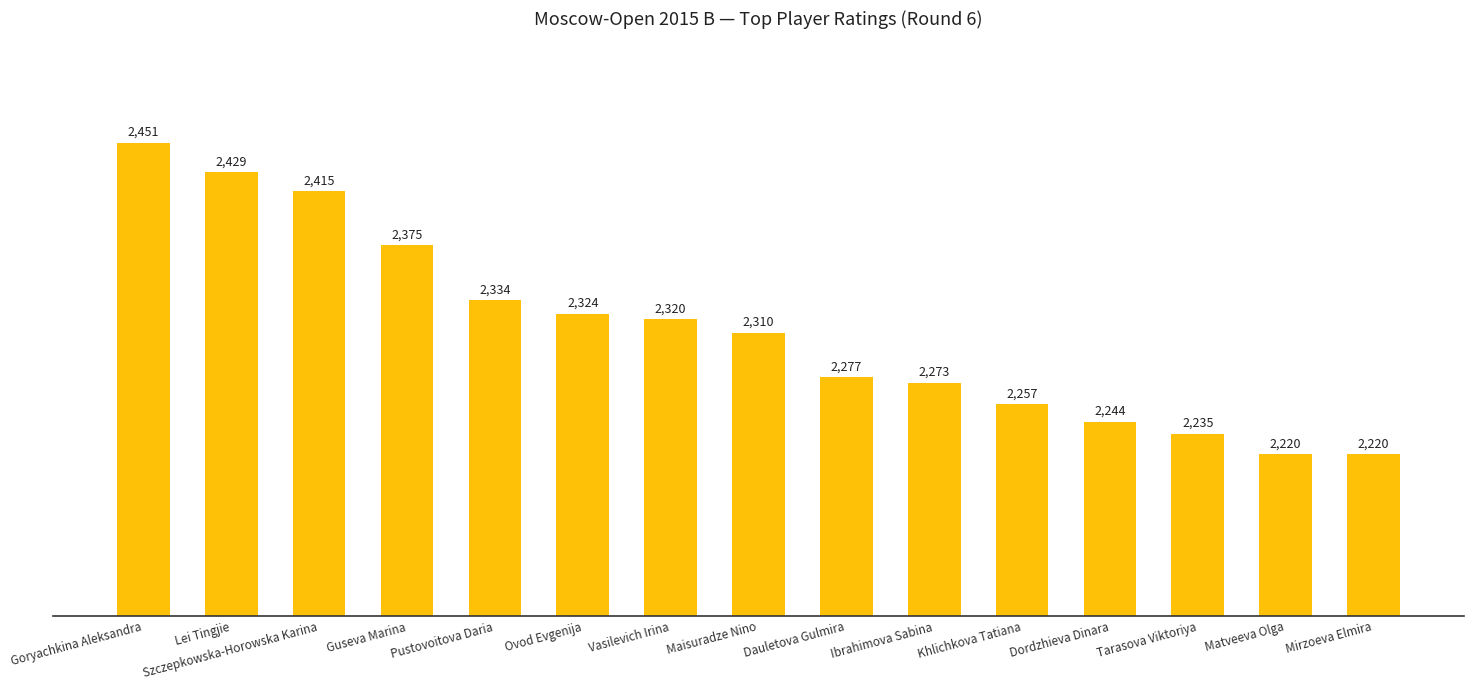

How many bars are there in total?

15